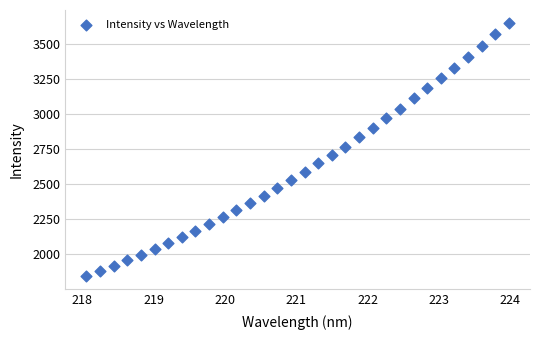

What is the range of X values (max minus min)?

5.9